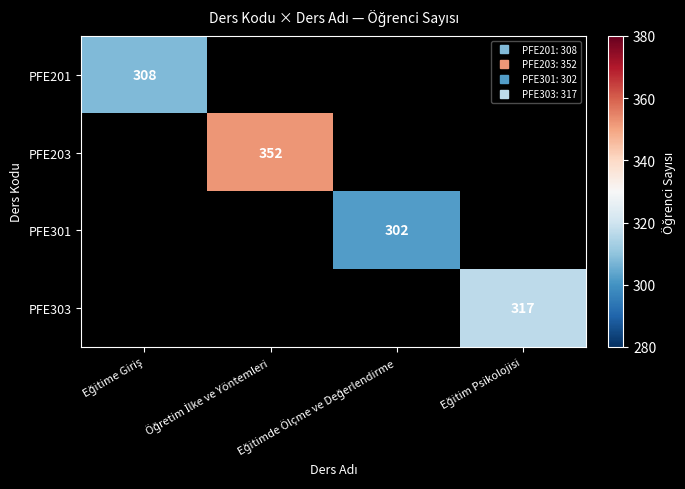

How many values in the PFE203 series exceed 0?

1